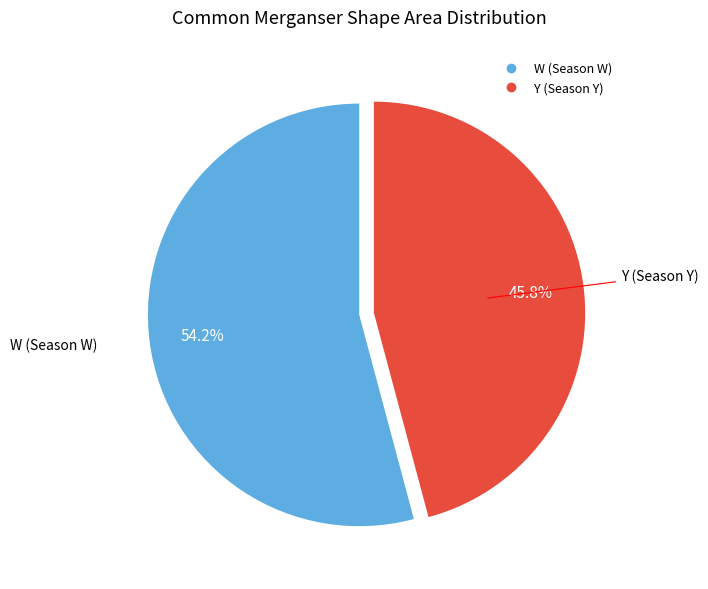

What percentage is the Y (Season Y) slice, to the nearest percent?

46%